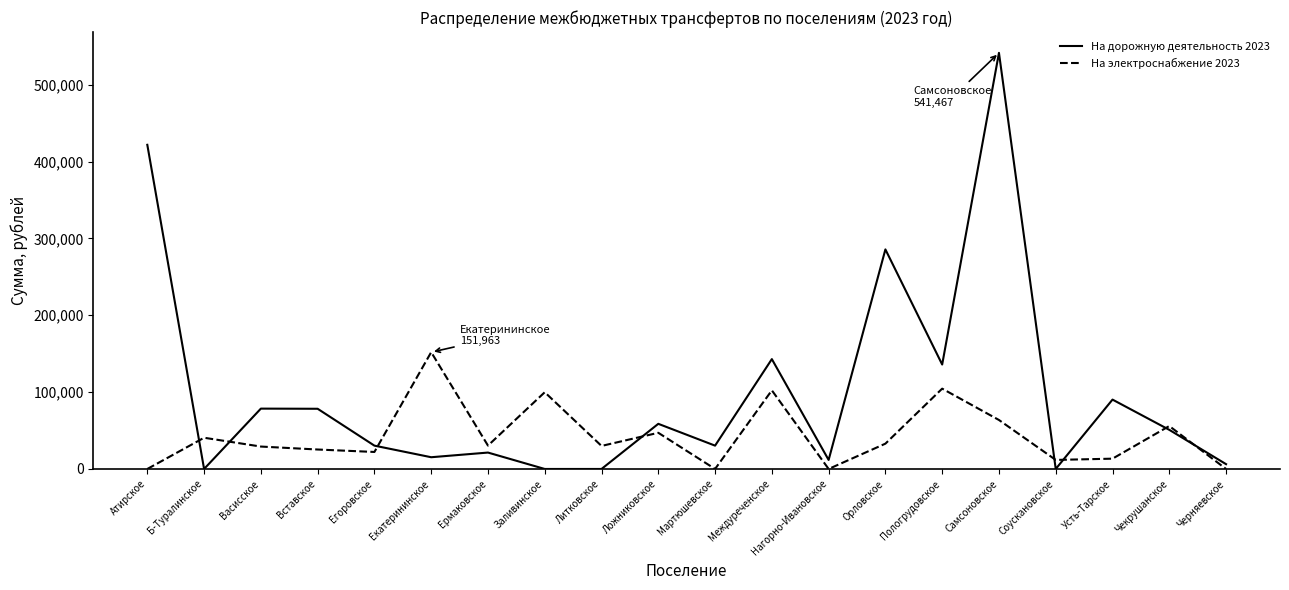

Which series has the widest spread of values?

На дорожную деятельность 2023